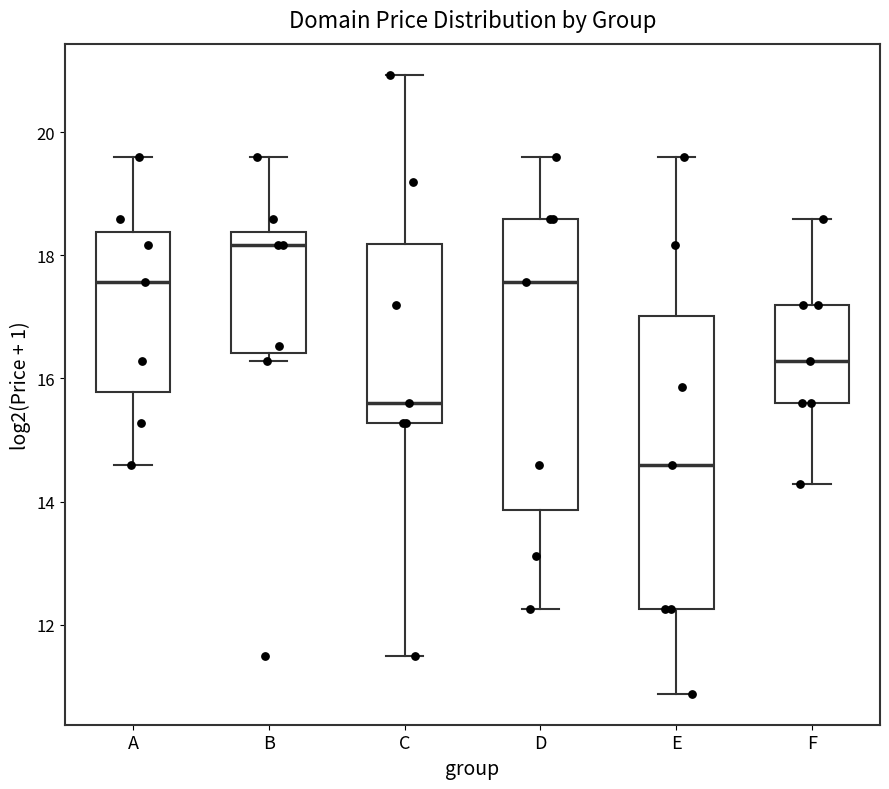

Where is the upper edge of the box for E on the y-axis? The values are not printed on the chart, so give them approximately, as read against the axis.

17.0